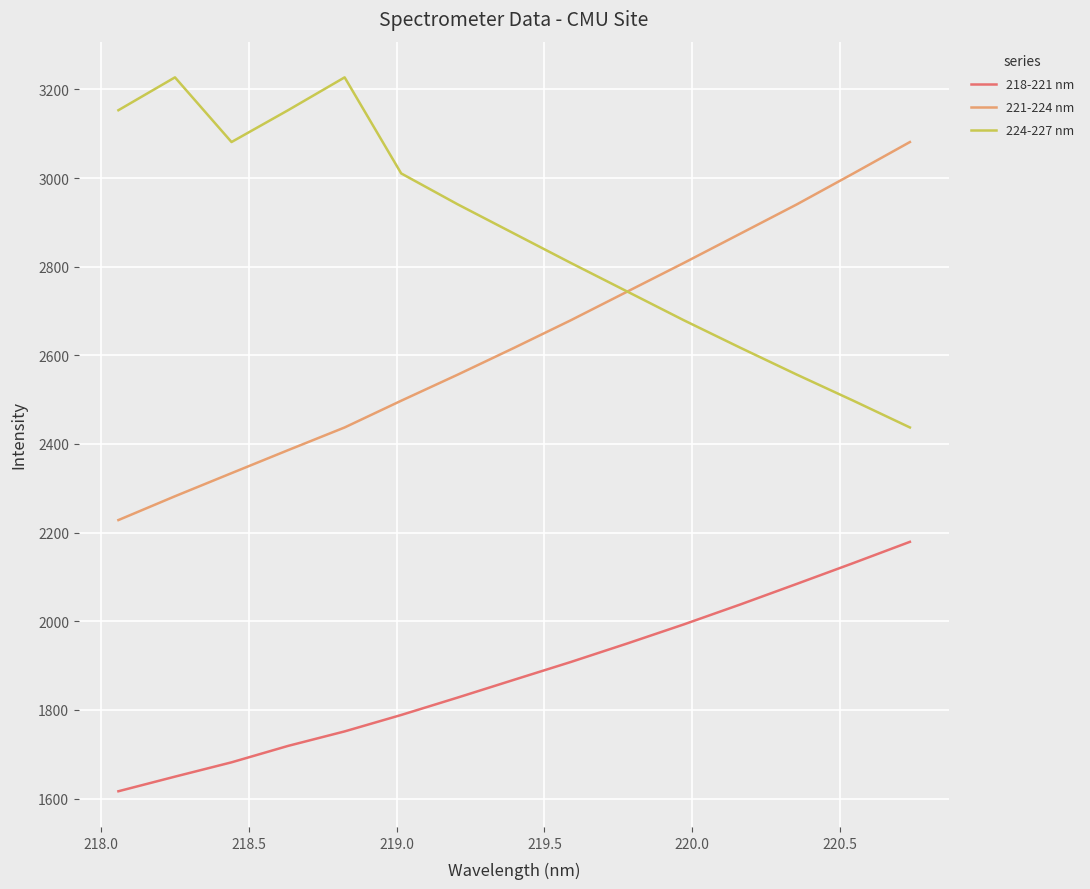

List the series in order of their overall mean, highest first.

224-227 nm, 221-224 nm, 218-221 nm